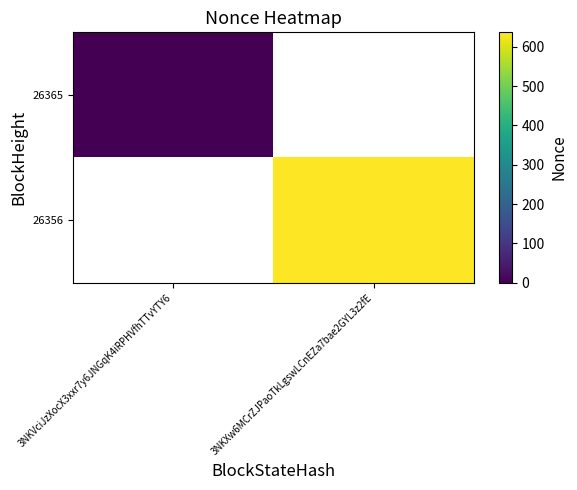

Where is 26365 nearest to the value 0?

3NKVciJzXocX3xxr7y6JNGqK4iRPHVfhTTvYTY6